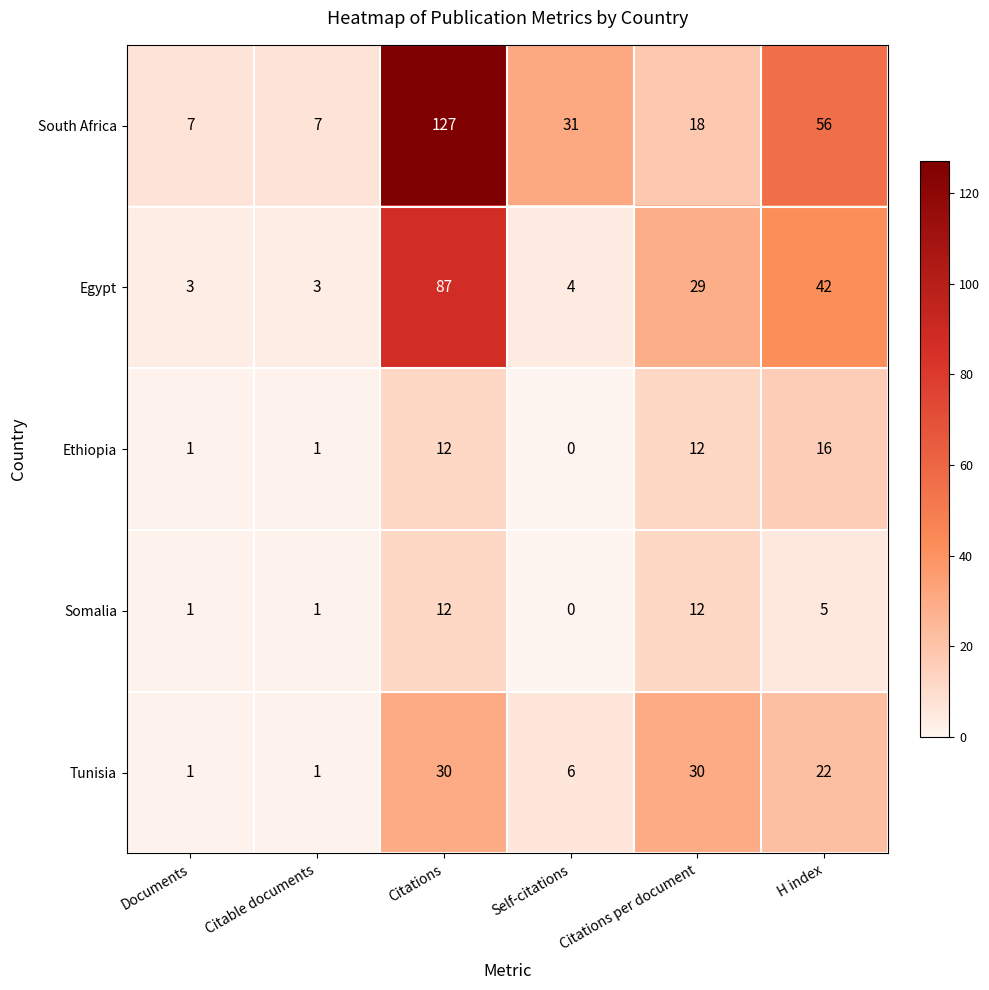

What value does the South Africa series have at Citations, to the nearest 50?

150